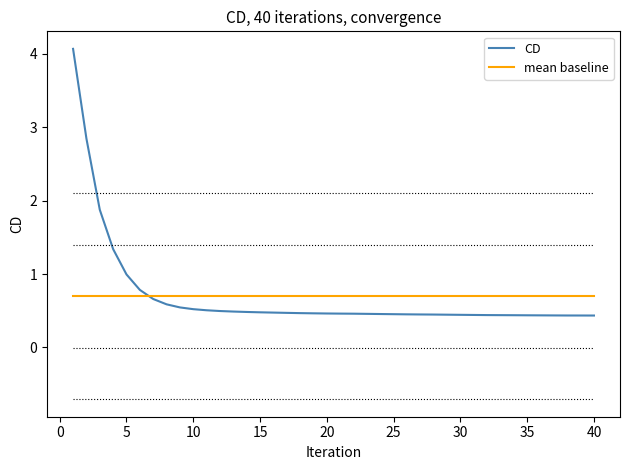

What is the greatest value displayed?

4.1